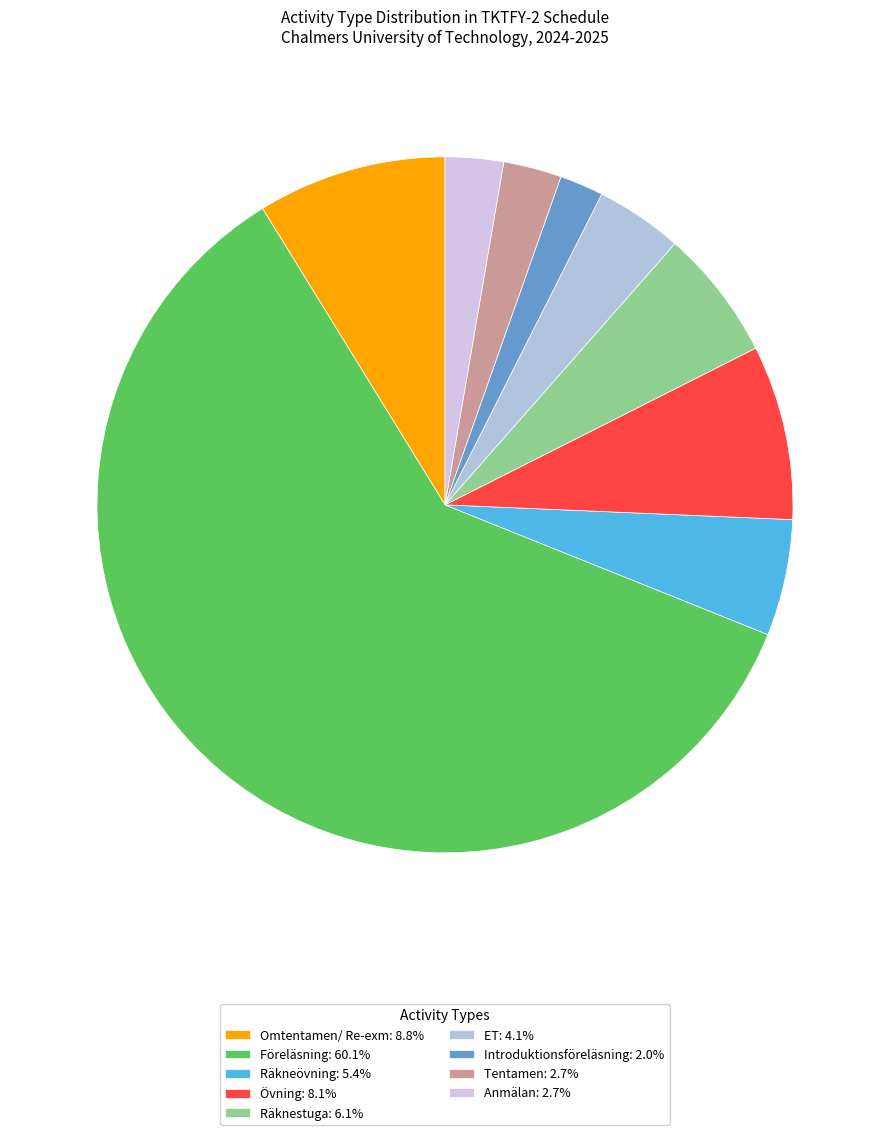

How many segments does this pie chart have?

9